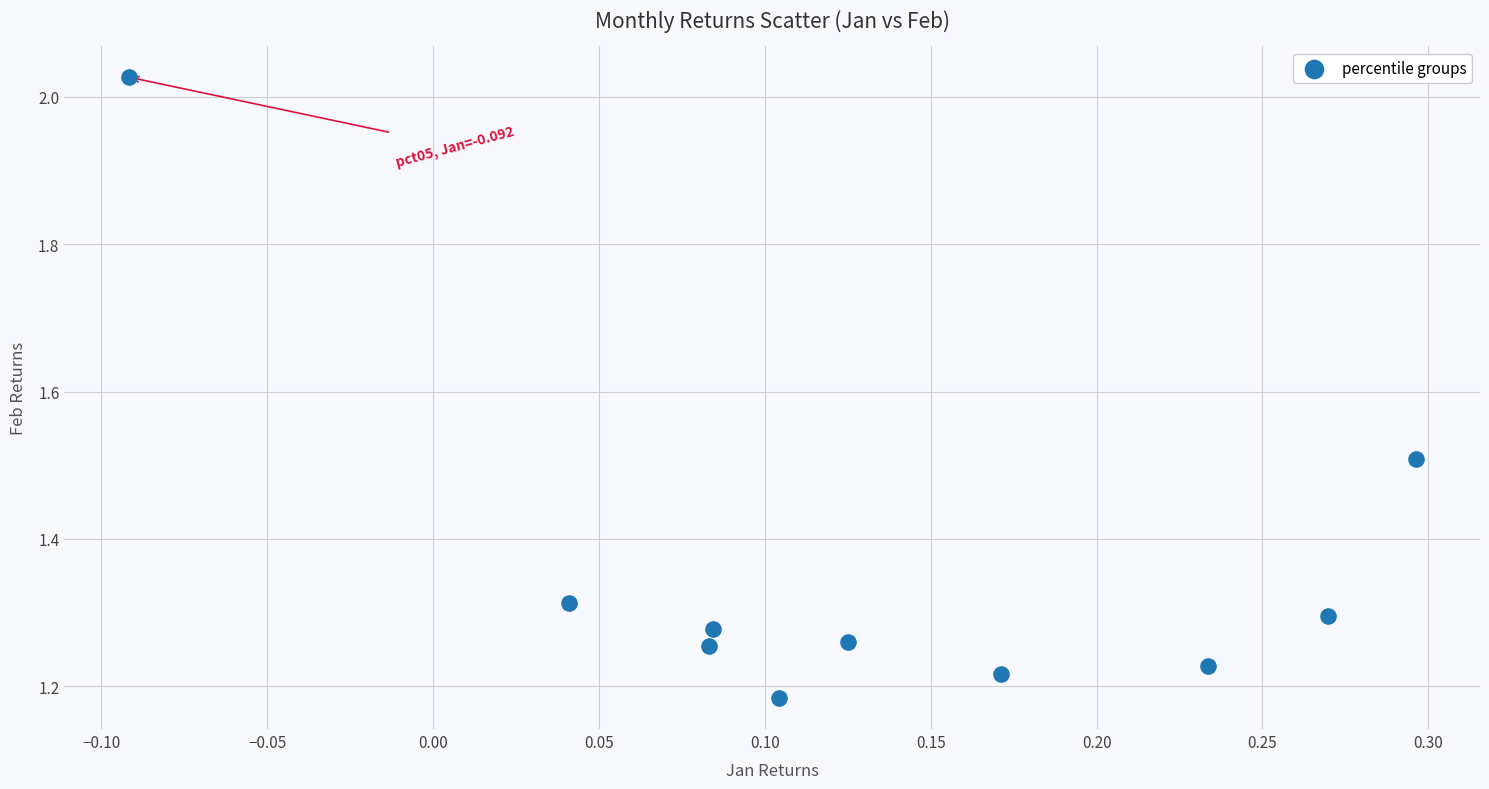

What is the range of X values (max minus min)?

0.4